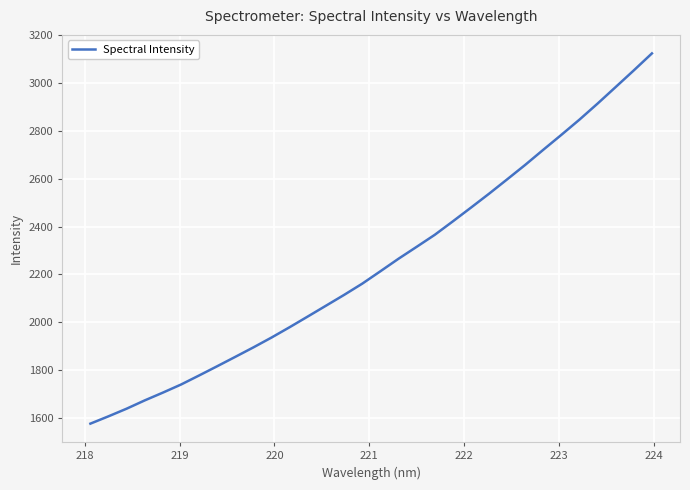

What is the maximum value shown in the chart?

3125.1